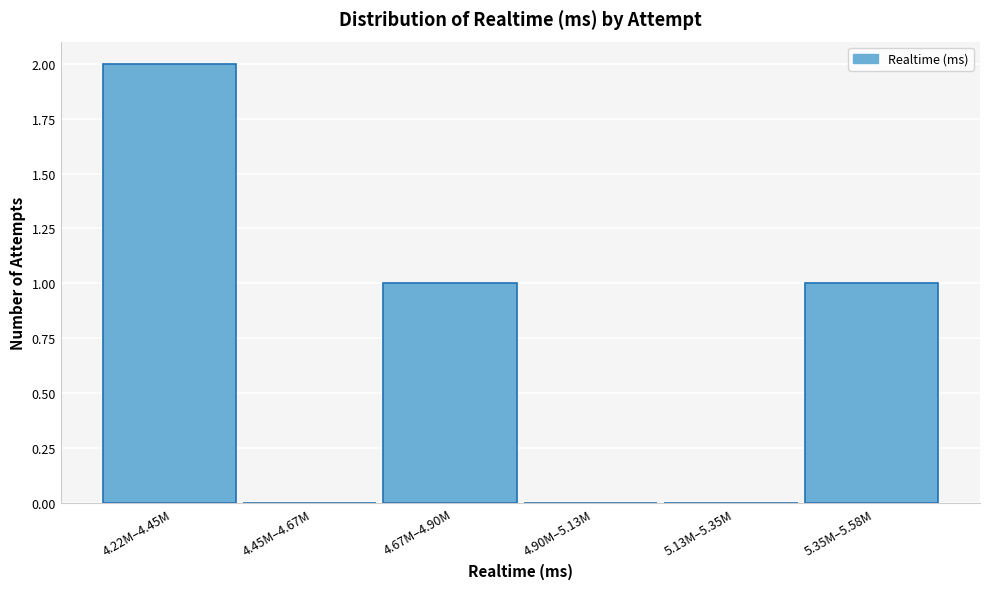

Reading left to right, list all the values displayed in this chart.

4.22M–4.45M=2	4.45M–4.67M=0	4.67M–4.90M=1	4.90M–5.13M=0	5.13M–5.35M=0	5.35M–5.58M=1